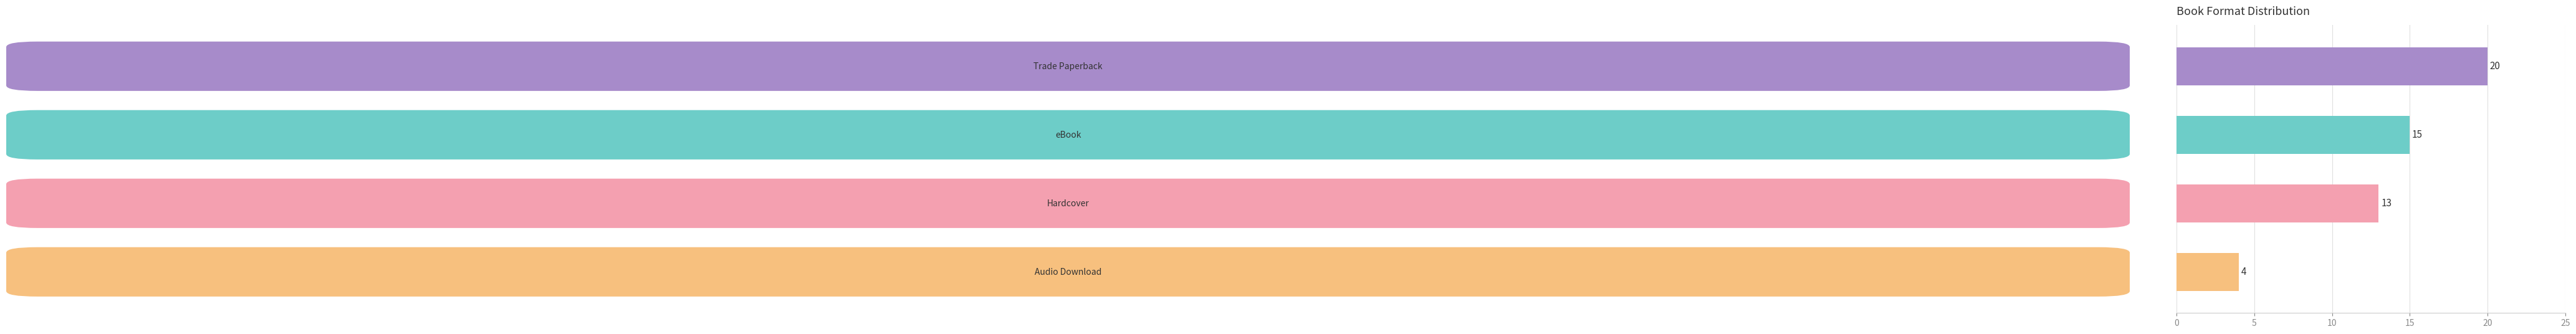

What is the sum of all values?

52